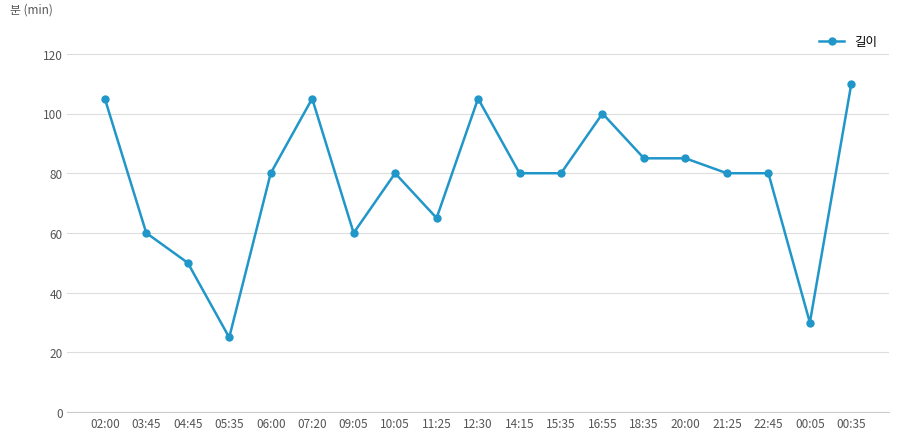

What position from the right is 05:35?

16